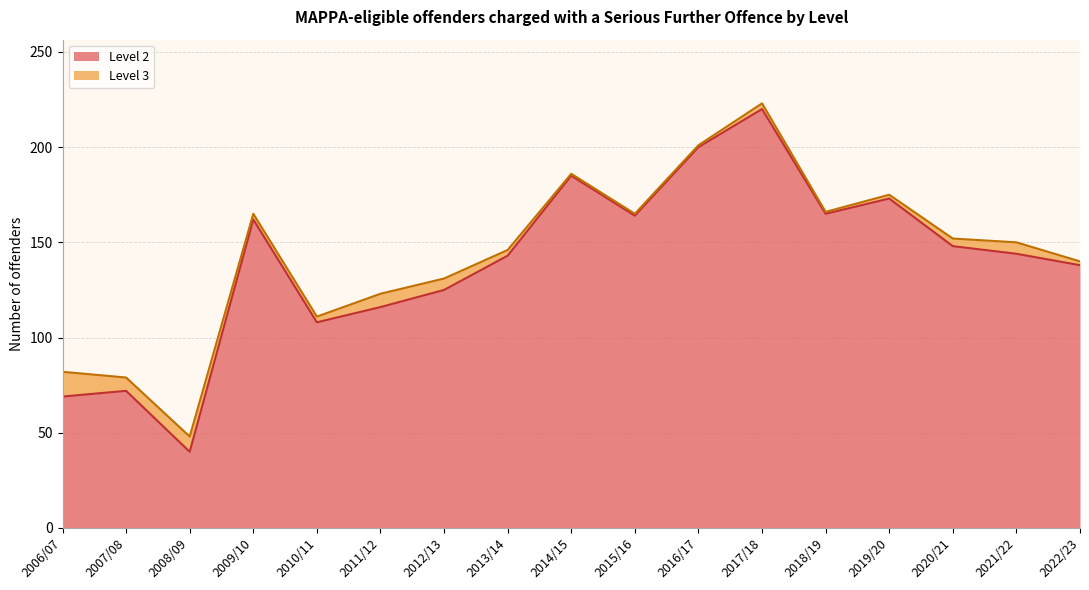

What is the change in value from 2013/14 to 2017/18?

+77